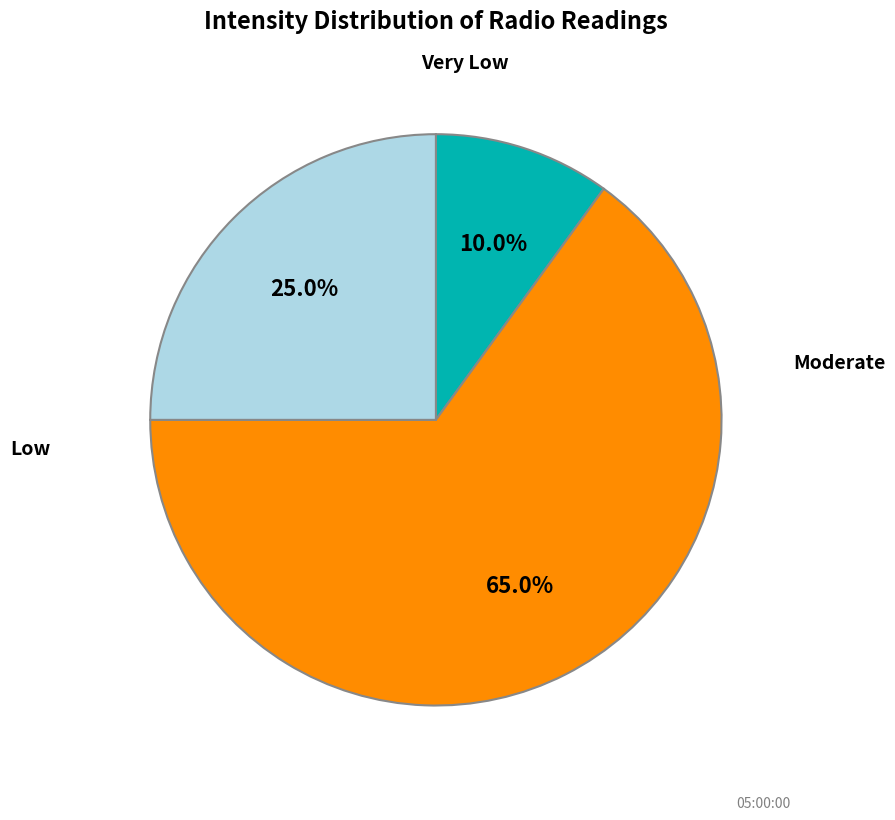

How many segments does this pie chart have?

3